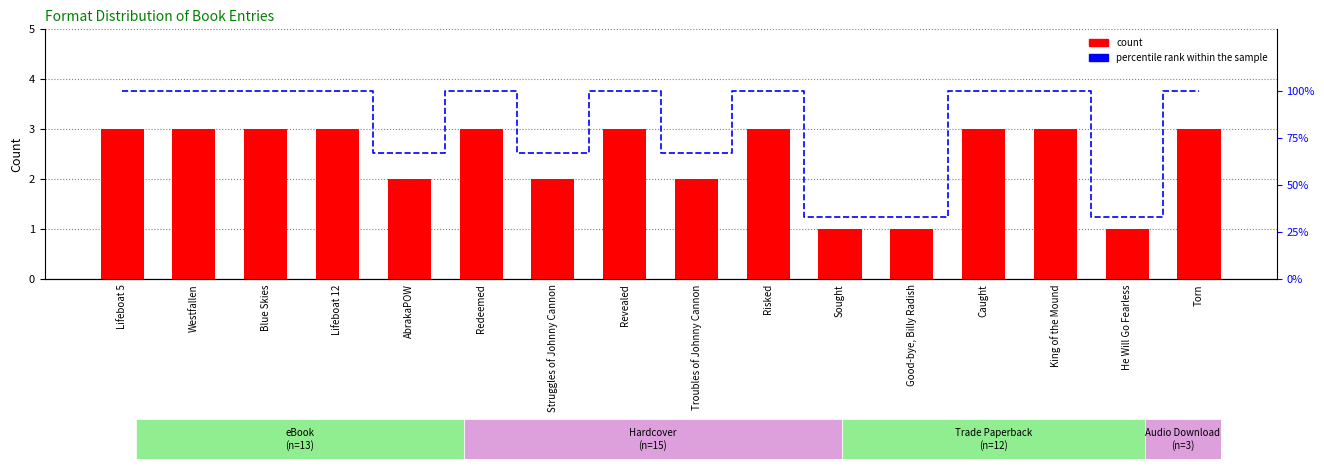

List the series in order of their overall mean, highest first.

percentile rank within the sample, count